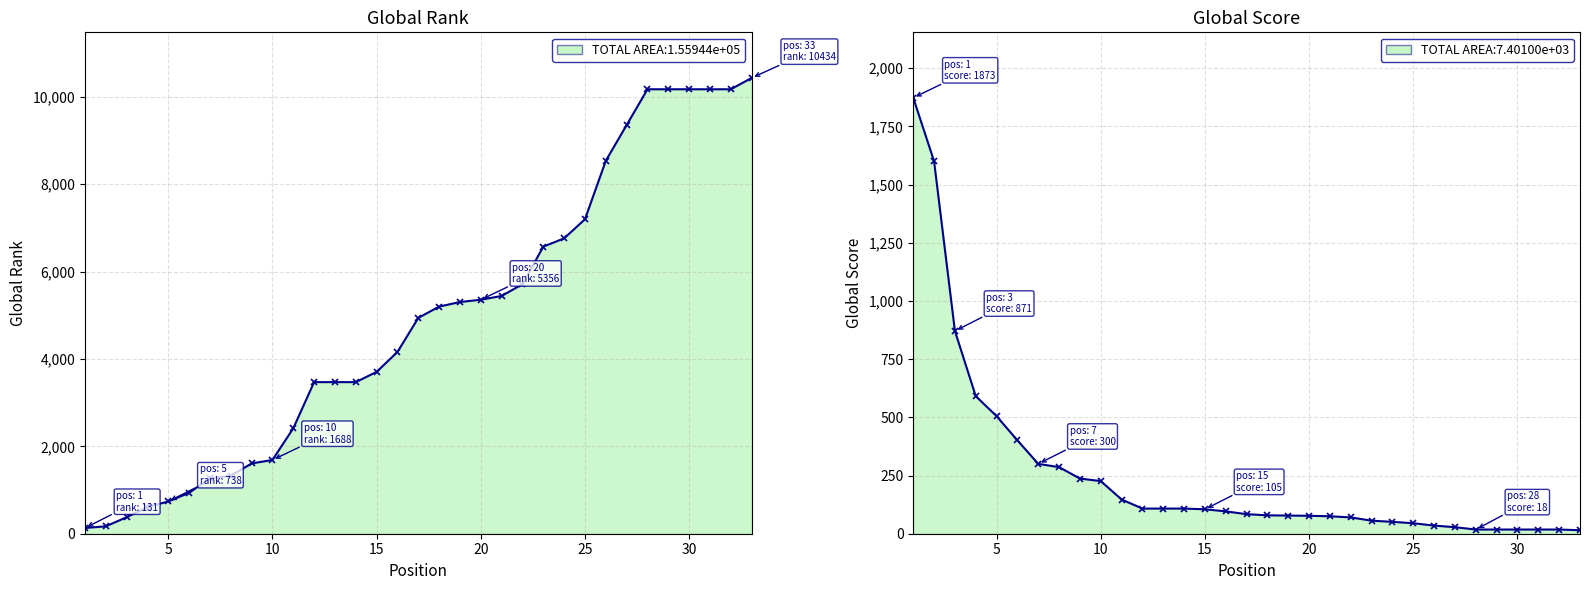

At how many categories does at least one series exceed 6765?

9